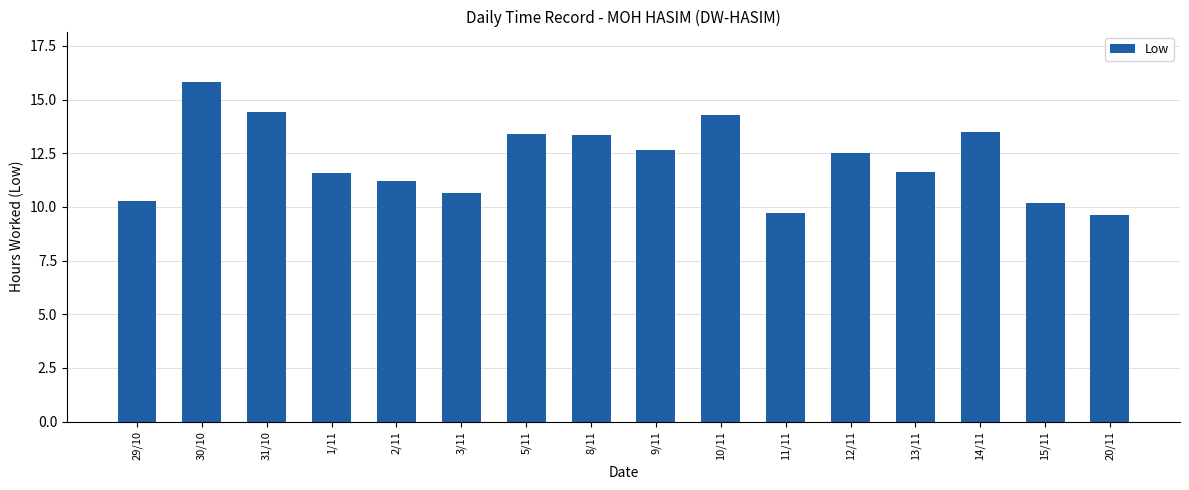

What is the value of the 16th bar from the left?

9.6